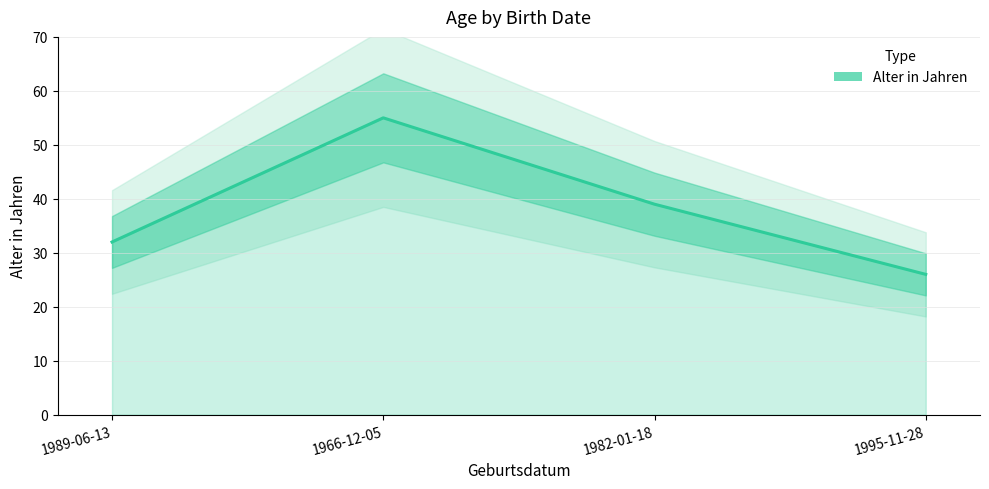

What is the approximate value at 1989-06-13?

32